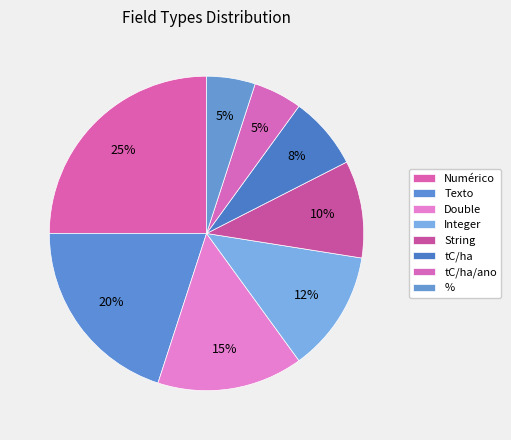

How many slices are in this pie chart?

8